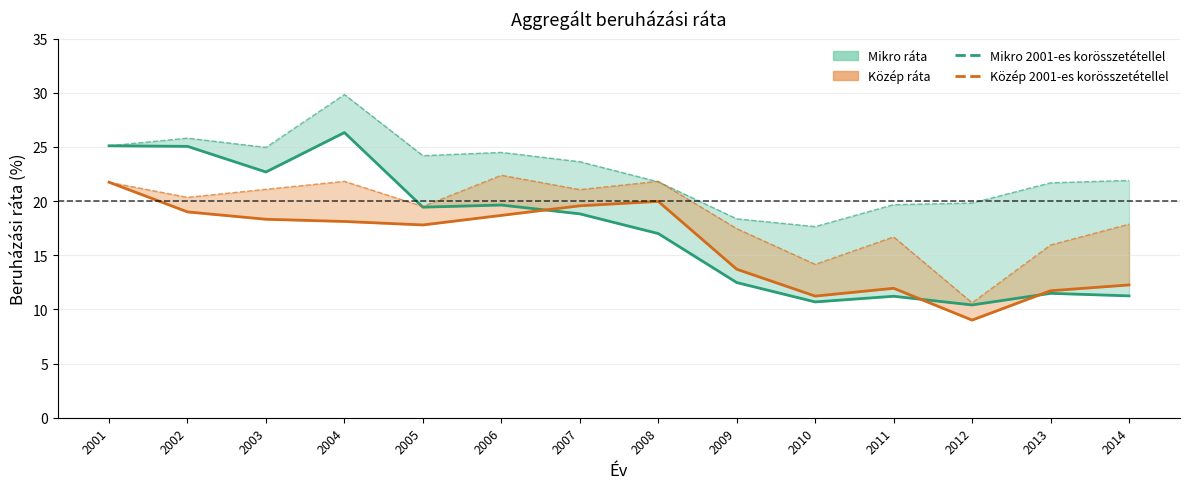

What is the average value of the Közép (tényleges) series?

15.9